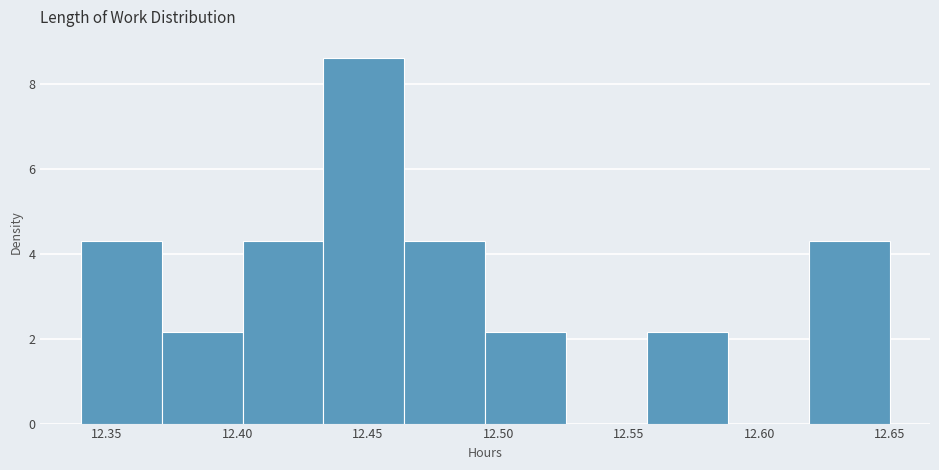

Reading left to right, transcribe this chart: for each bar, give the range it covers on the x-axis and its height. Neither the bar edges nor the heights are printed on the chart, so give them approximately, as read against the axes.

12.340 to 12.371: 4.4
12.371 to 12.402: 2.2
12.402 to 12.433: 4.4
12.433 to 12.464: 8.6
12.464 to 12.495: 4.4
12.495 to 12.526: 2.2
12.526 to 12.557: 0
12.557 to 12.588: 2.2
12.588 to 12.619: 0
12.619 to 12.650: 4.4